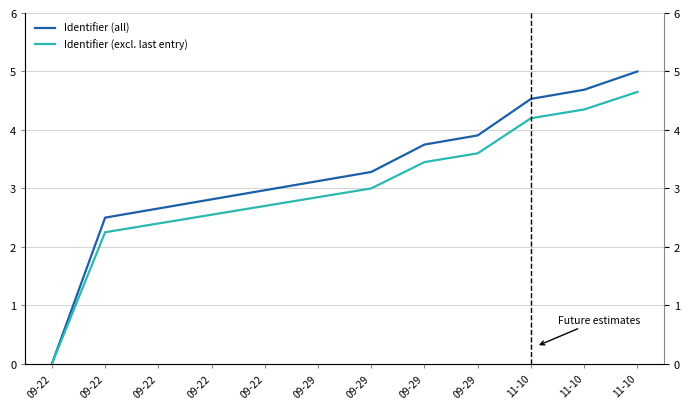

What is the sum of the Identifier (all) values at 09-29 and 09-22?

6.2